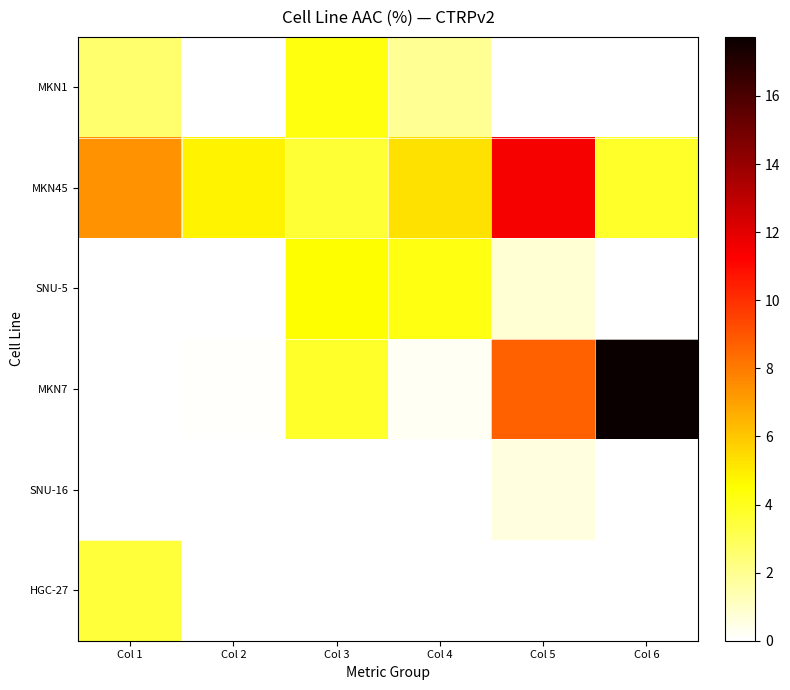

Which category has the highest value in the MKN45 series?

Col 5